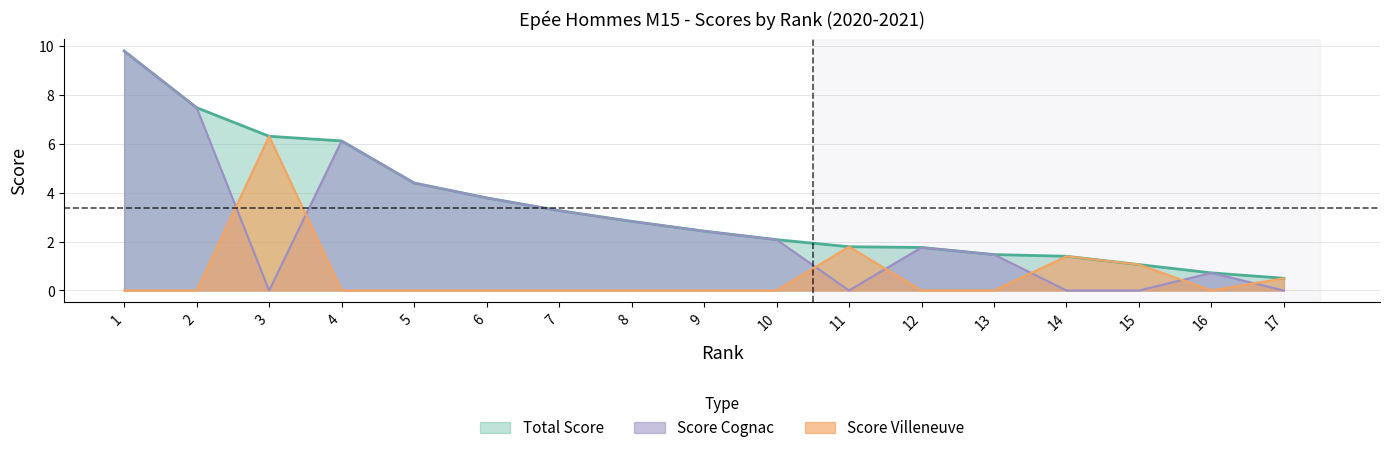

True or false: Total Score has more than 0 interior local peaks.

False